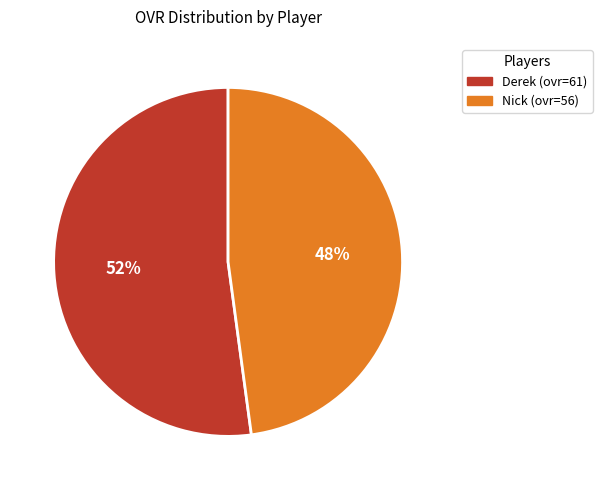

To the nearest percent, what is the difference between the Derek and Nick slice percentages?

4%